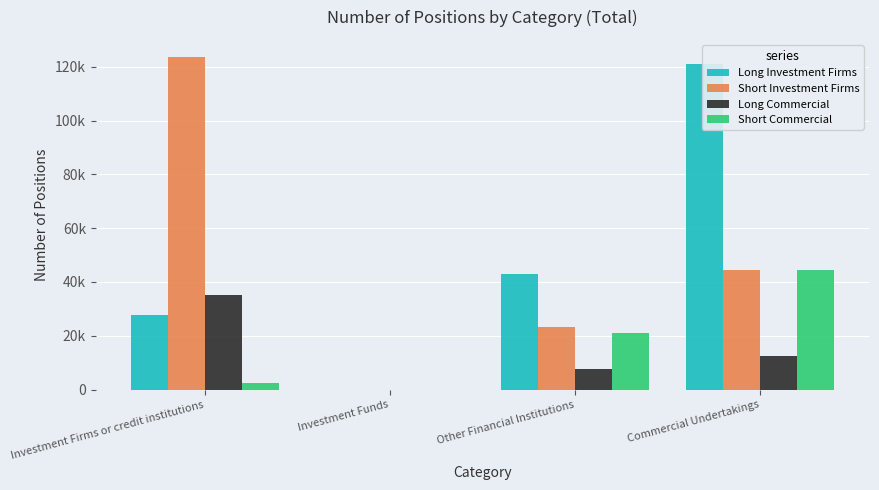

At which label does Long Investment Firms reach its minimum?

Investment Funds